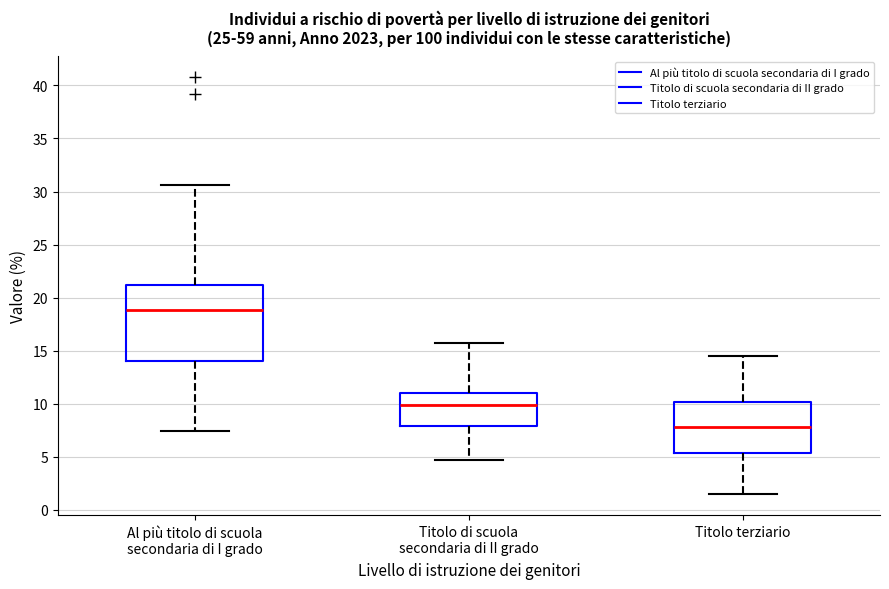

Where is the upper edge of the box for Titolo terziario on the y-axis? The values are not printed on the chart, so give them approximately, as read against the axis.

10.0